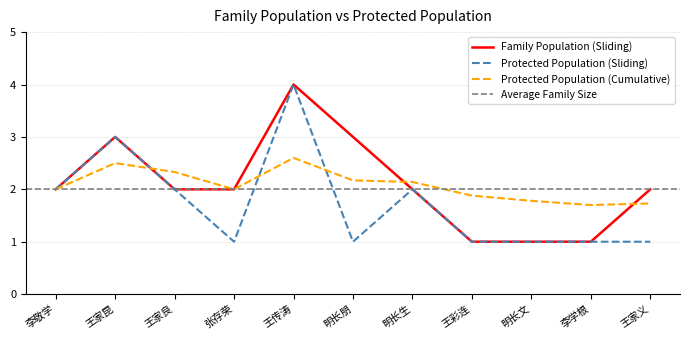

Where is the first local minimum for Cumulative Avg Protected?

张存荣